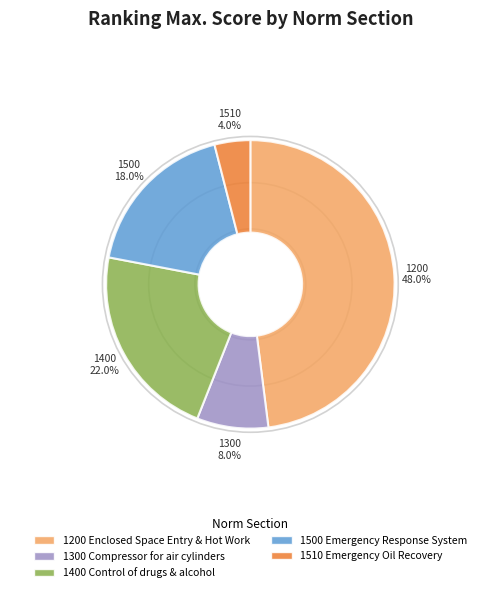

Do 1400 Control of drugs & alcohol and 1200 Enclosed Space Entry & Hot Work together represent more than half of the pie?

Yes